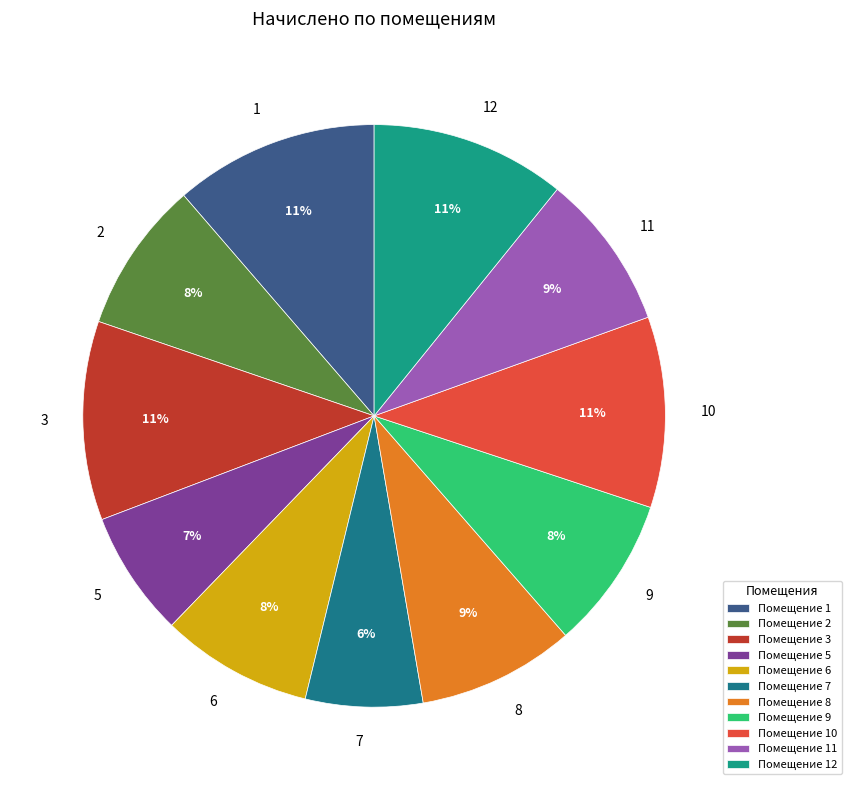

To the nearest percent, what portion does 6 represent?

8%